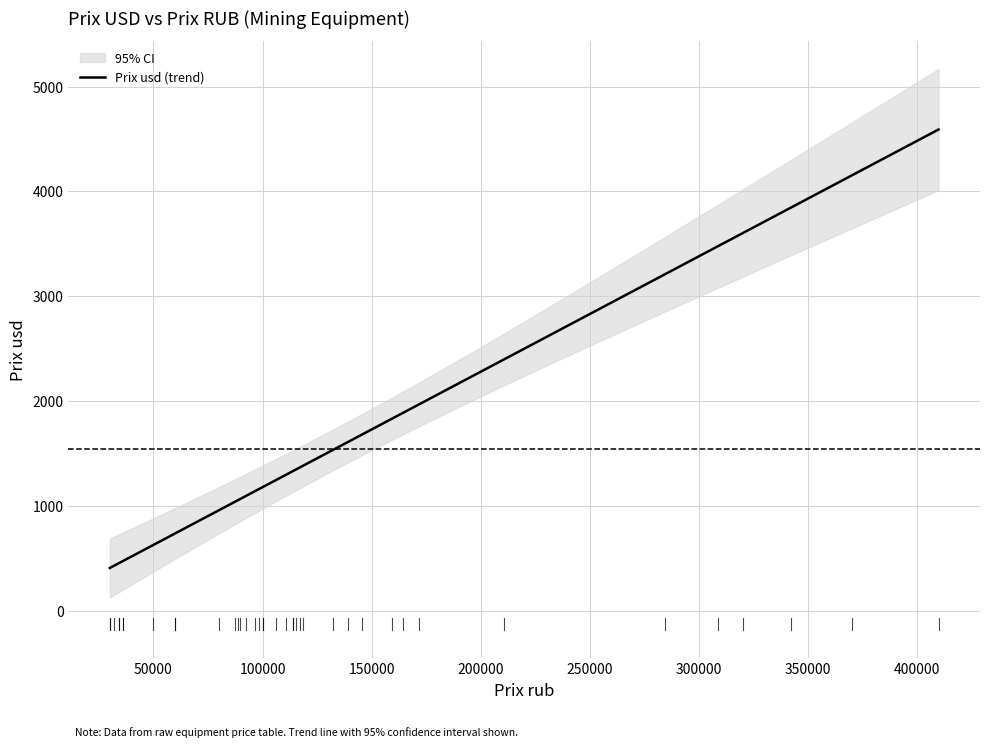

Count the number of values greater than 1198.

19